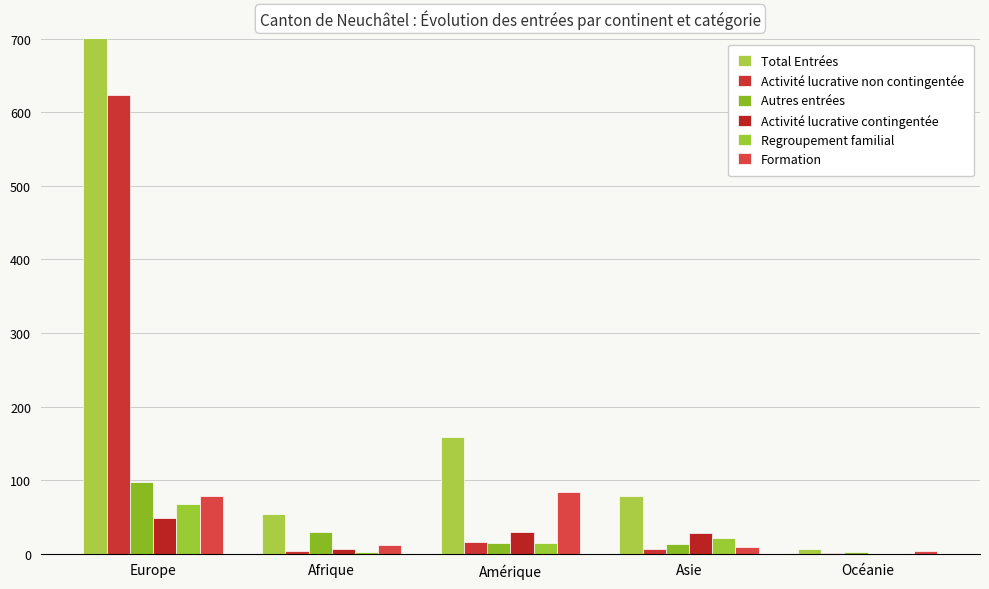

Which series has the largest total across all categories?

Total Entrées